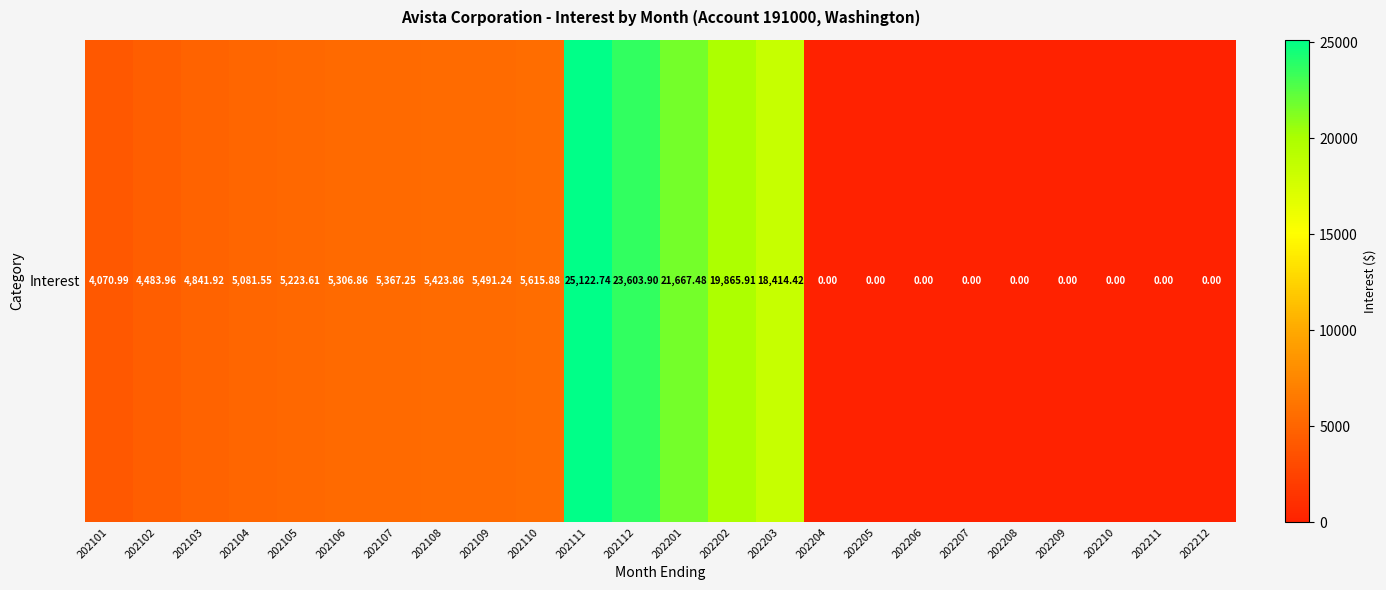

At which category does the chart reach its peak across all series?

202111